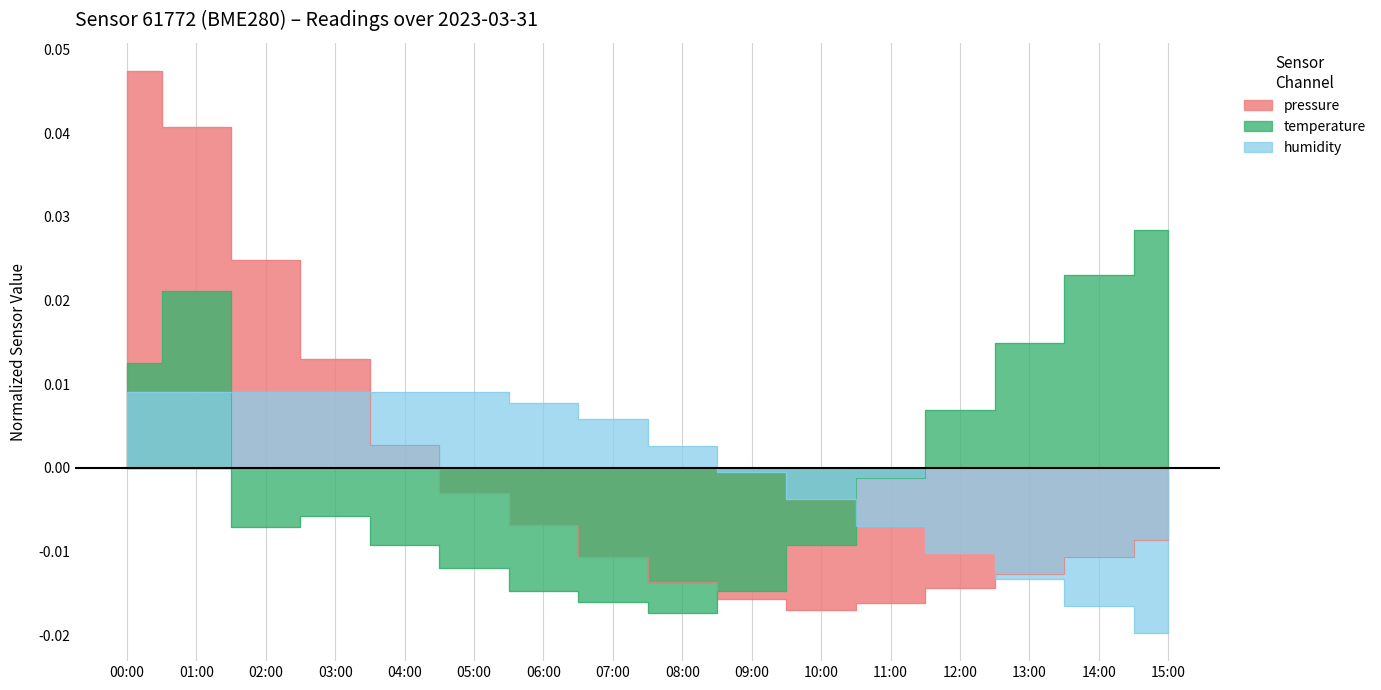

What are all the series names shown in the legend?

pressure, temperature, humidity